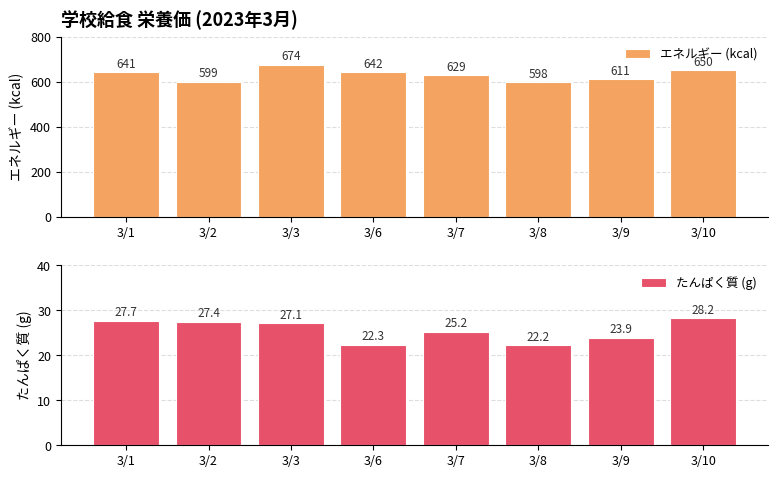

Is the value of たんぱく質 (g) at 3/9 greater than the value of エネルギー (kcal) at 3/10?

No